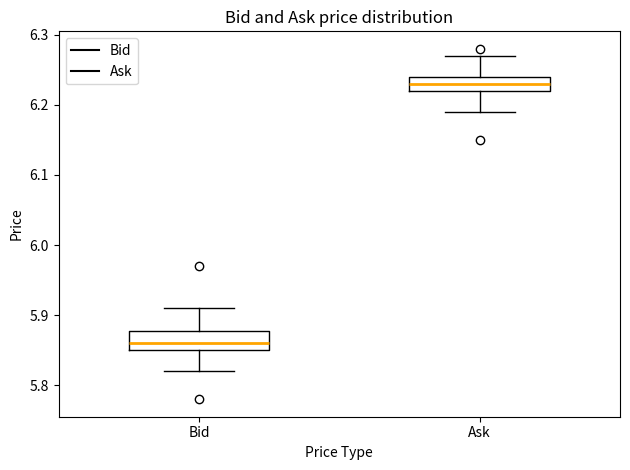

Which box has the highest median line?

Ask